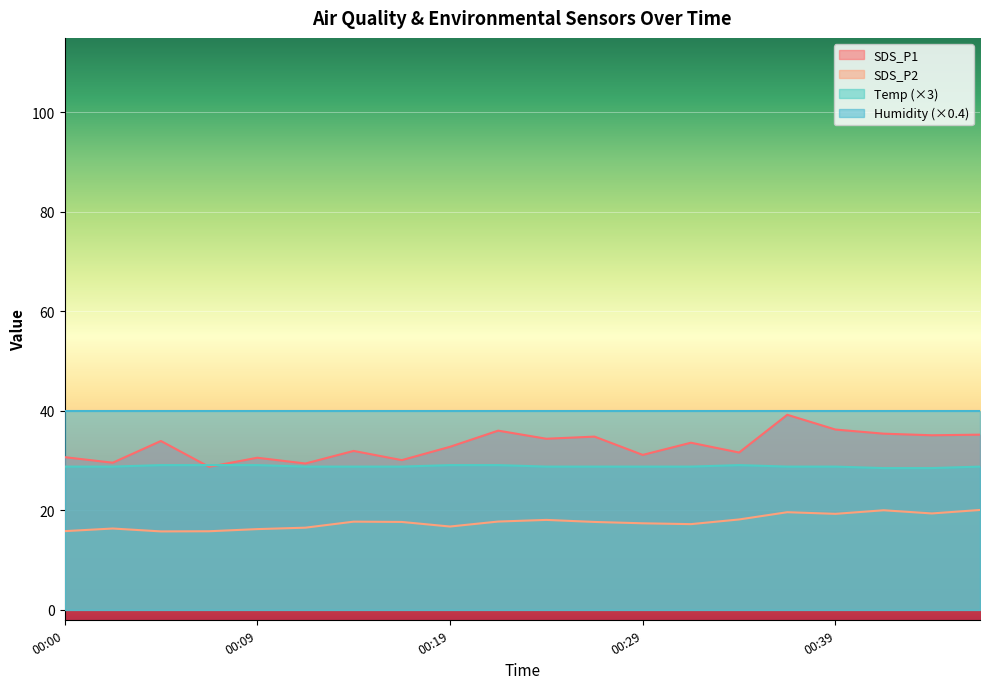

List the series in order of their overall mean, lowest first.

SDS_P2, Temp (×3), SDS_P1, Humidity (×0.4)